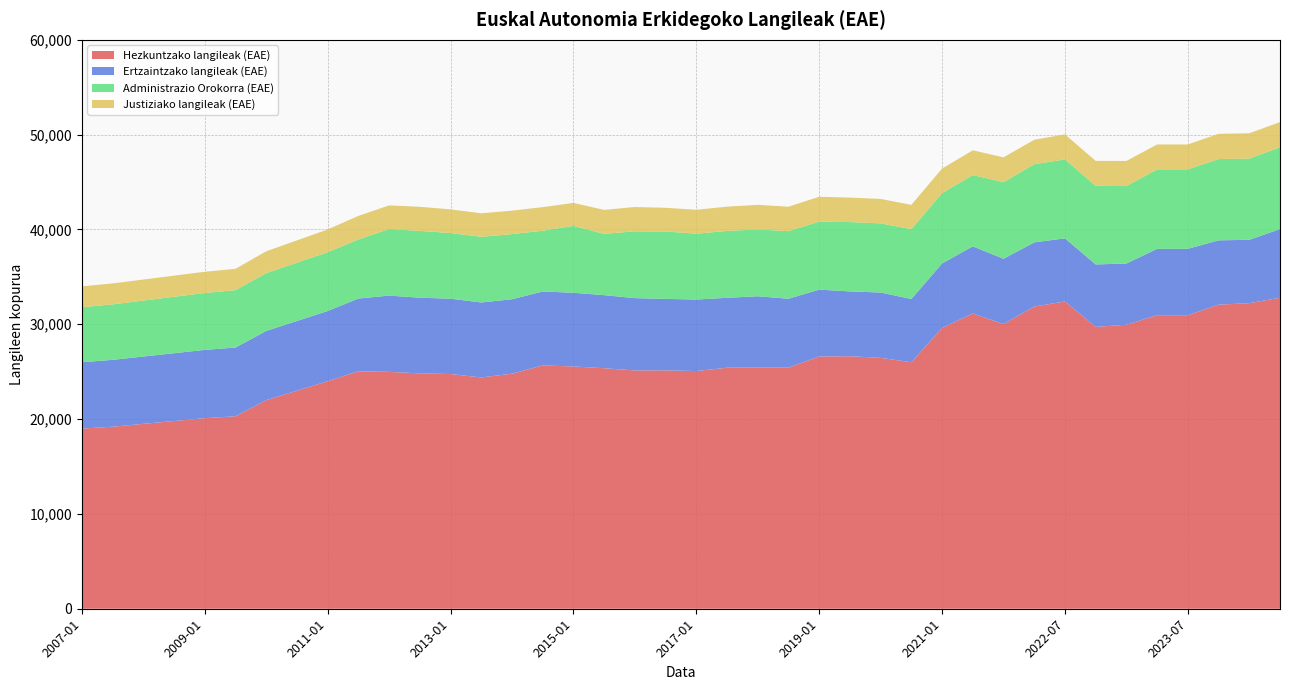

Reading right to left, what are all the values shown in this chart?

Hezkuntzako langileak (EAE): 32799	32228	32071	30960	30960	29954	29728	32407	31872	30021	31142	29615	25996	26461	26630	26606	25431	25457	25421	25069	25138	25135	25368	25551	25662	24789	24396	24755	24824	24983	25045	24000	23000	22000	20300	20100	19800	19500	19200	19000
Ertzaintzako langileak (EAE): 7245	6683	6785	6999	6999	6456	6583	6660	6767	6889	7082	6801	6671	6891	6837	7051	7262	7501	7371	7542	7541	7624	7706	7772	7800	7852	7908	7943	7980	8043	7671	7400	7350	7300	7250	7200	7150	7100	7050	7000
Administrazio Orokorra (EAE): 8630	8561	8569	8384	8384	8167	8295	8322	8246	8083	7514	7425	7372	7290	7313	7173	7130	7047	7055	6946	7113	7051	6461	7059	6409	6871	6924	6927	7047	7018	6230	6200	6150	6100	6050	6000	5950	5900	5850	5800
Justiziako langileak (EAE): 2651	2672	2663	2622	2622	2650	2629	2641	2576	2611	2613	2579	2559	2580	2581	2620	2578	2592	2559	2521	2496	2559	2533	2417	2485	2473	2478	2496	2542	2493	2485	2400	2350	2300	2250	2240	2230	2220	2210	2200